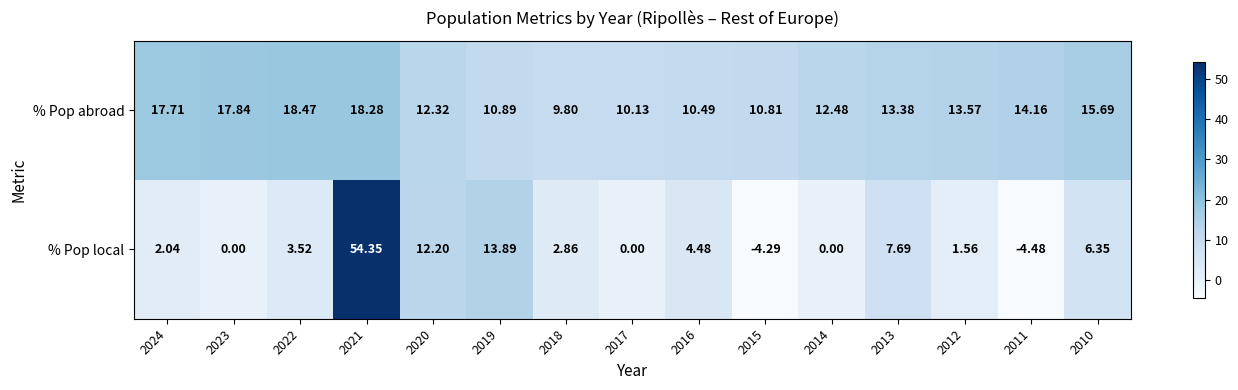

Which series has the largest total across all categories?

% Pop abroad